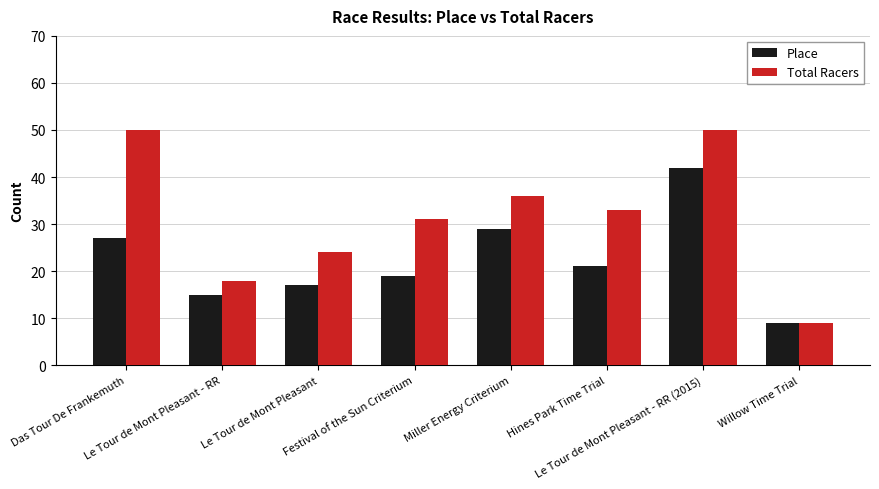

What is the maximum value shown in the chart?

50